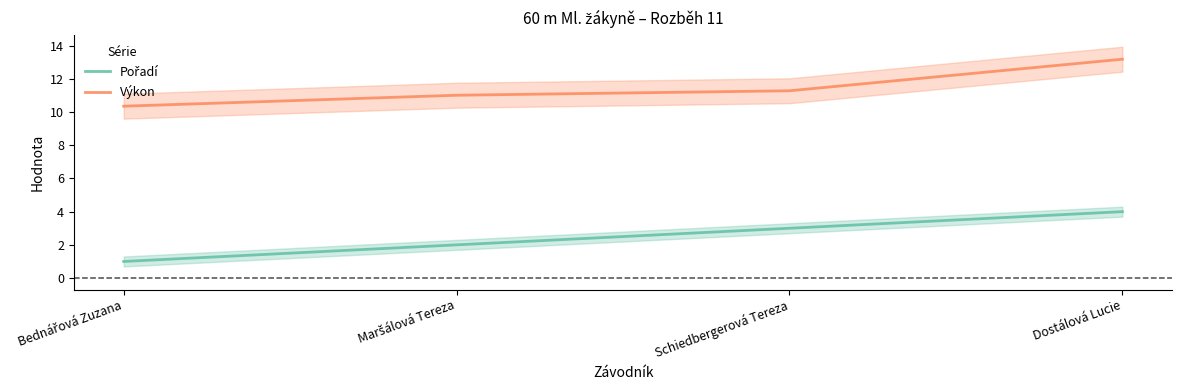

What is the total value across all series at Dostálová Lucie?

17.2